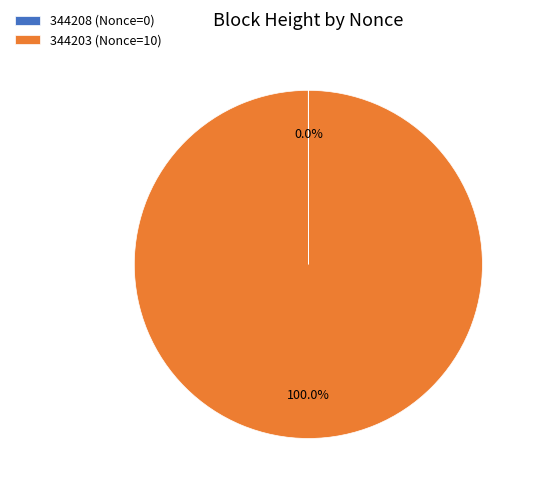

Is there a majority slice in this chart?

Yes